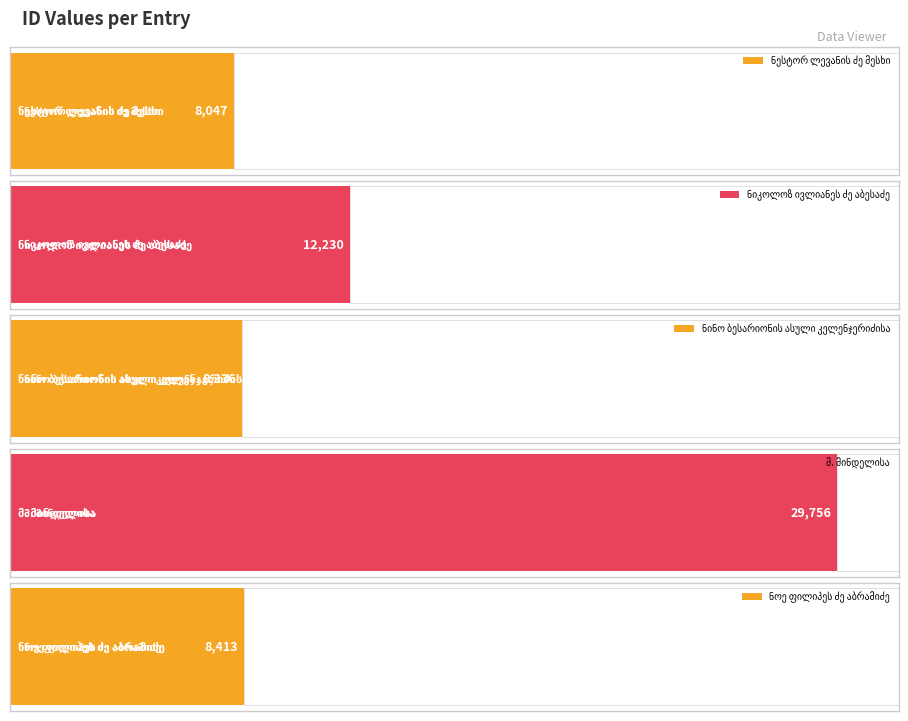

Does the chart contain stacked bars?

No